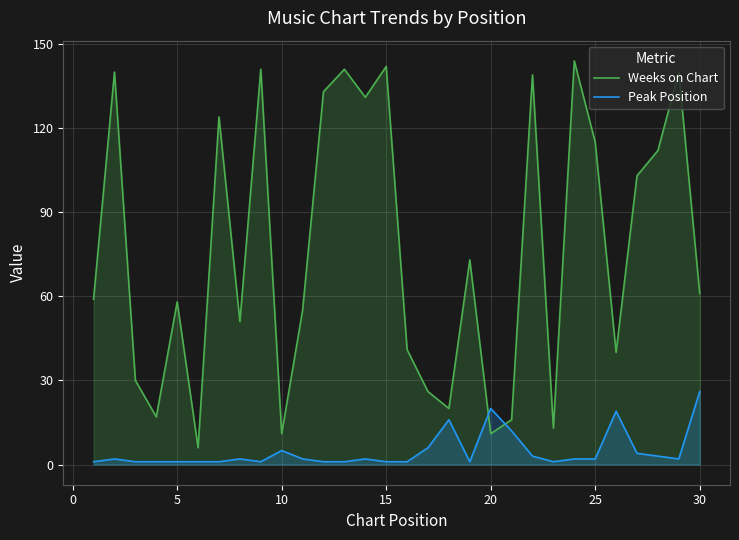

What is the minimum value for Weeks on Chart?

6